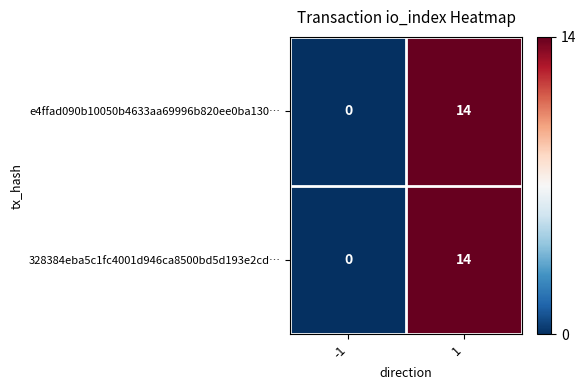

The value of e4ffad090b10050b4633aa69996b820ee0ba130… at 1 is 14. True or false?

True